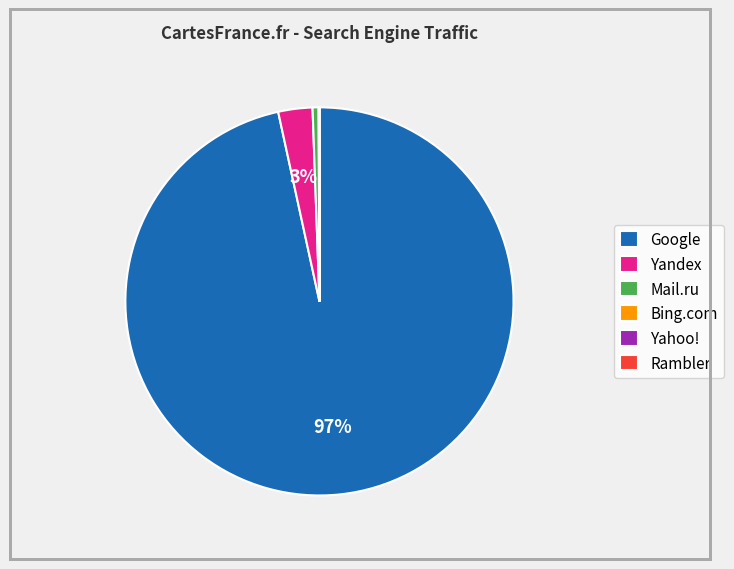

Is there any slice that represents more than half of the pie?

Yes